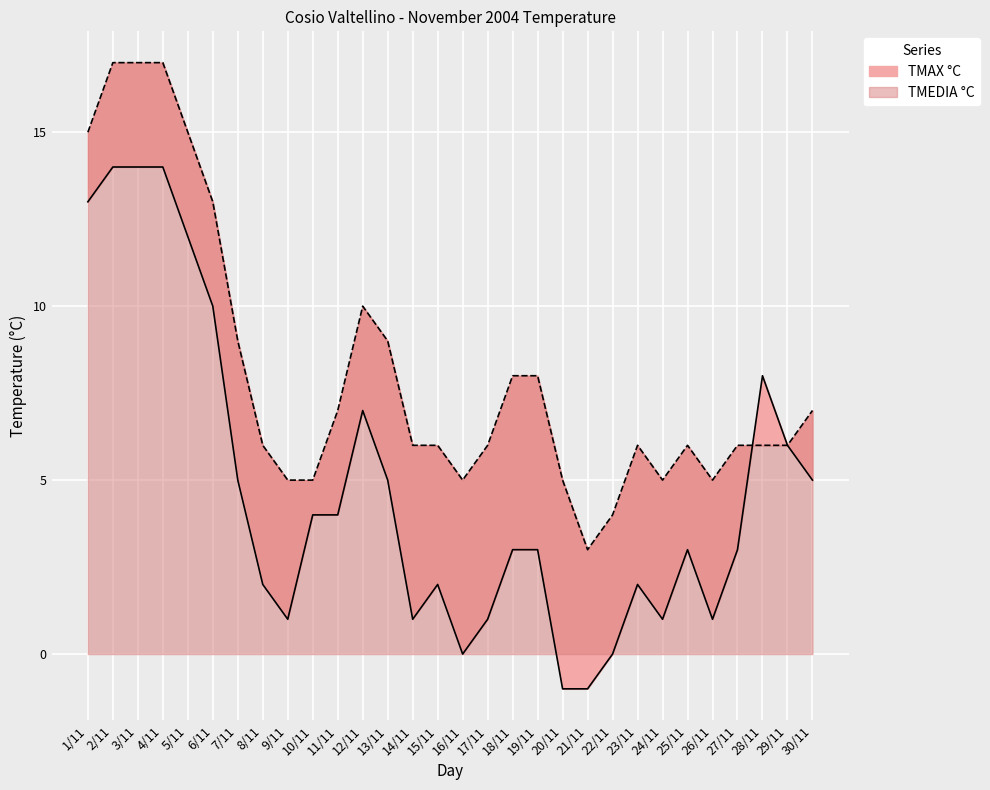

In TMEDIA °C, how many points are higher than both neighbors (excluding endpoints)?

3